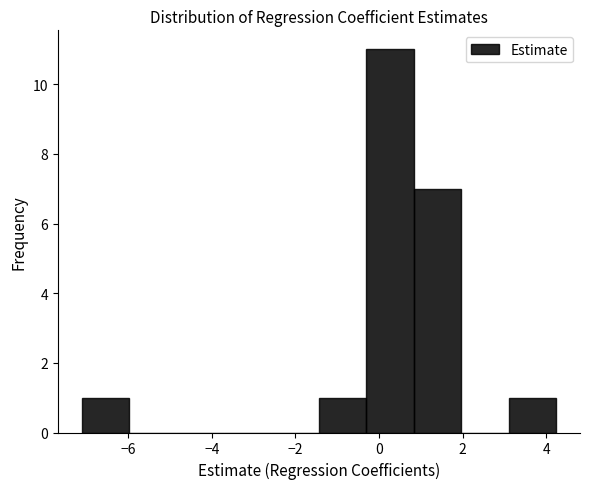

Reading left to right, list every bar in this chart as the range it spans on the x-axis followed by its height. Neither the bar edges nor the heights are printed on the chart, so give them approximately, as read against the axes.

-7.2 to -6.0: 1
-6.0 to -4.8: 0
-4.8 to -3.8: 0
-3.8 to -2.6: 0
-2.6 to -1.4: 0
-1.4 to -0.4: 1
-0.4 to 0.8: 11
0.8 to 2.0: 7
2.0 to 3.2: 0
3.2 to 4.2: 1